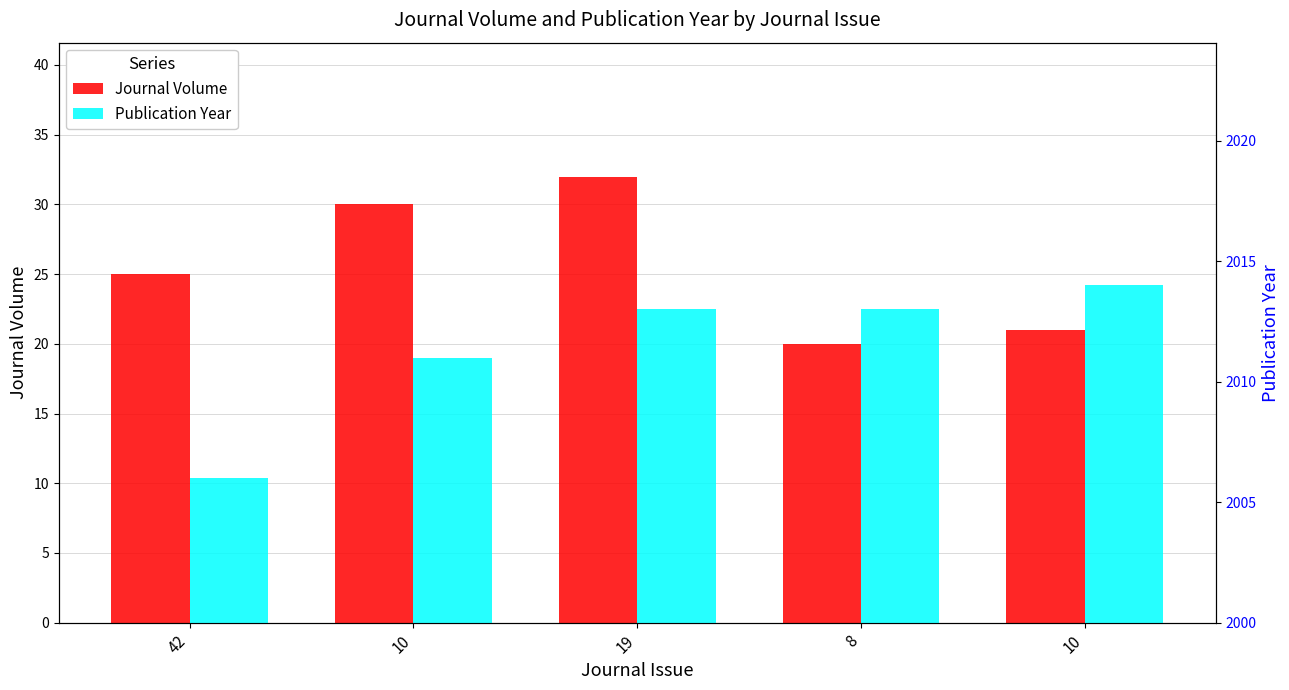

How many data points does each series have?

5